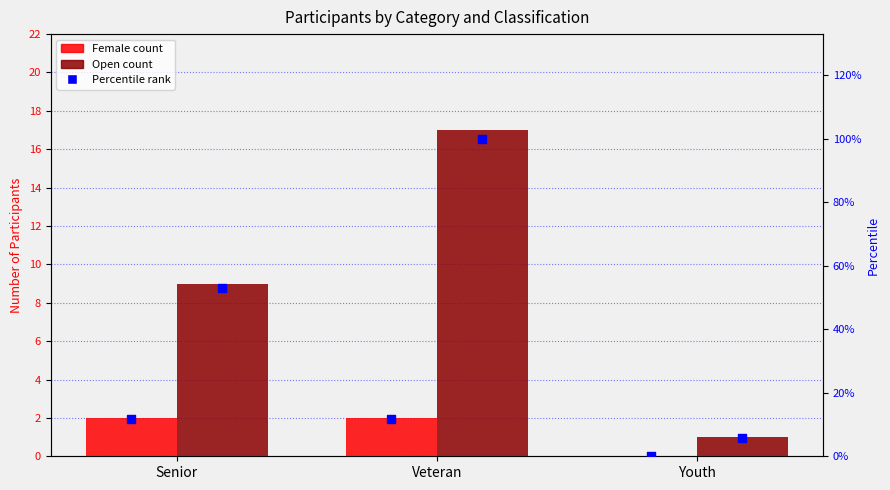

At which category is the sum across all series the highest?

Veteran